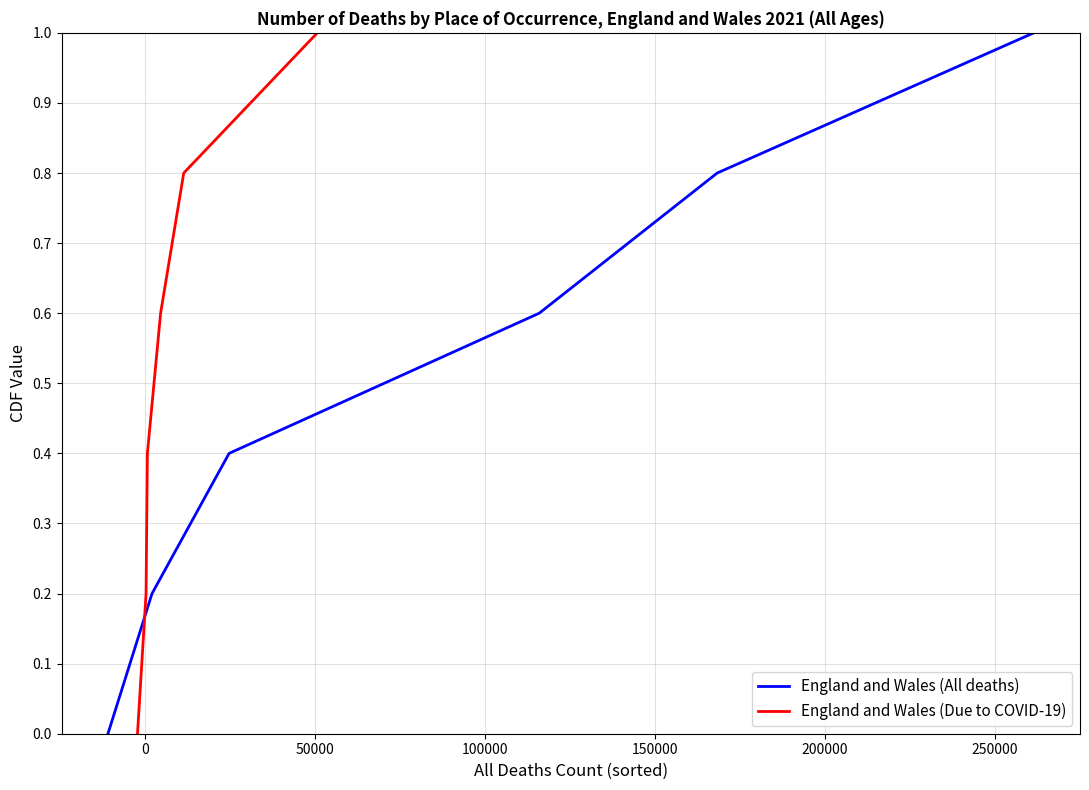

List the series in order of their peak value, lowest first.

England and Wales (All deaths), England and Wales (Due to COVID-19)